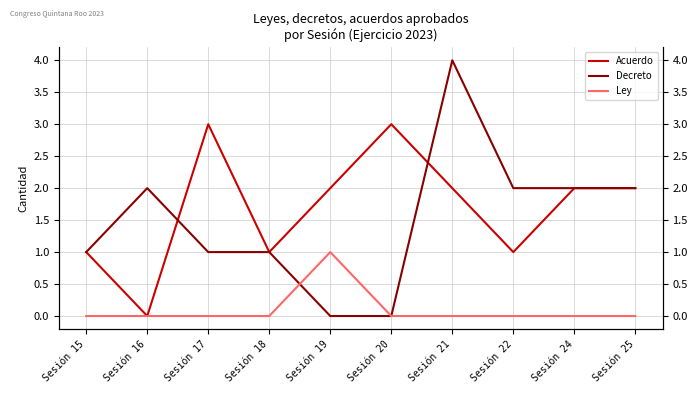

Is this an area chart (filled region under the line)?

No